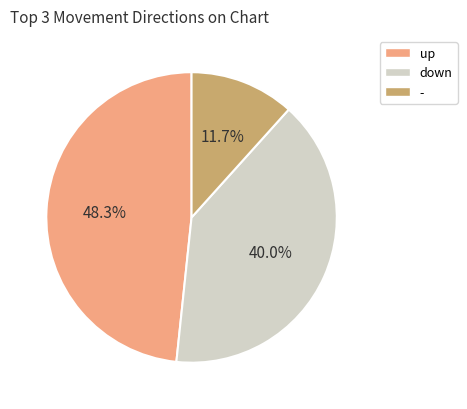

True or false: - accounts for 22% of the total.

False